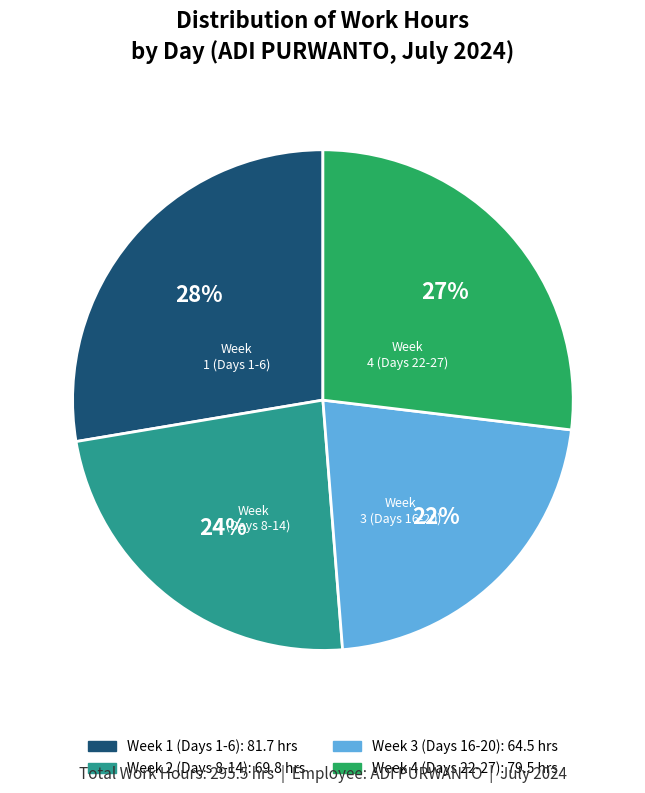

Count the number of slices in the pie.

4